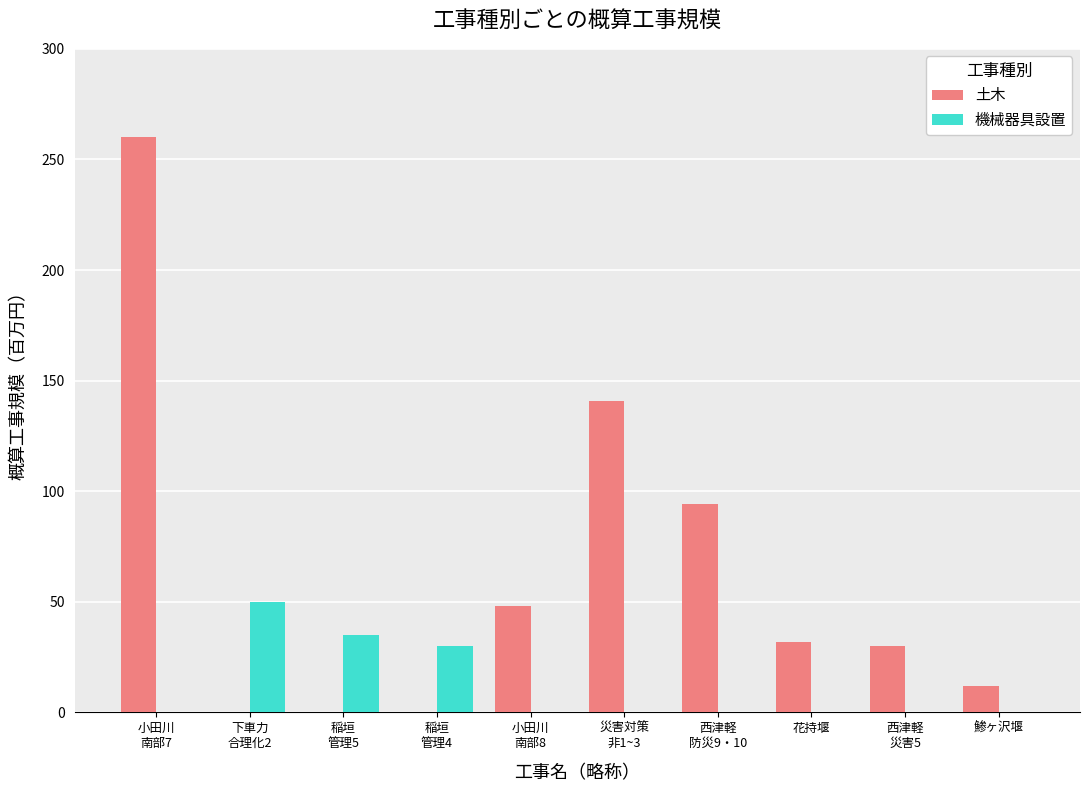

What is the sum of the 土木 values at 西津軽
防災9・10 and 鯵ヶ沢堰?

106